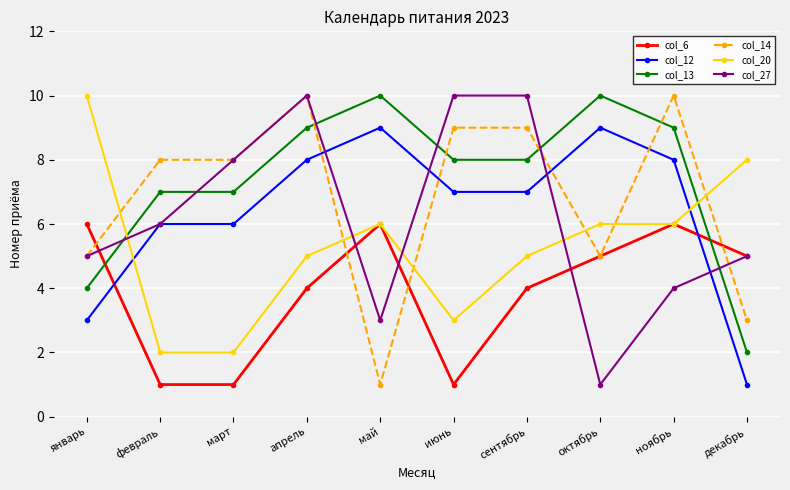

Is the value of col_13 at март greater than the value of col_12 at январь?

Yes